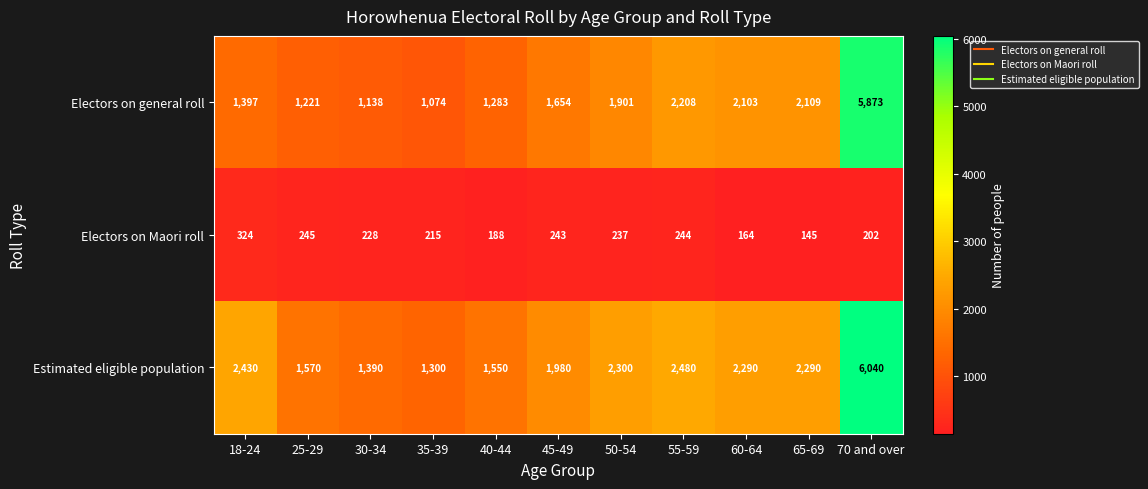

What is the average value of the Estimated eligible population series?

2329